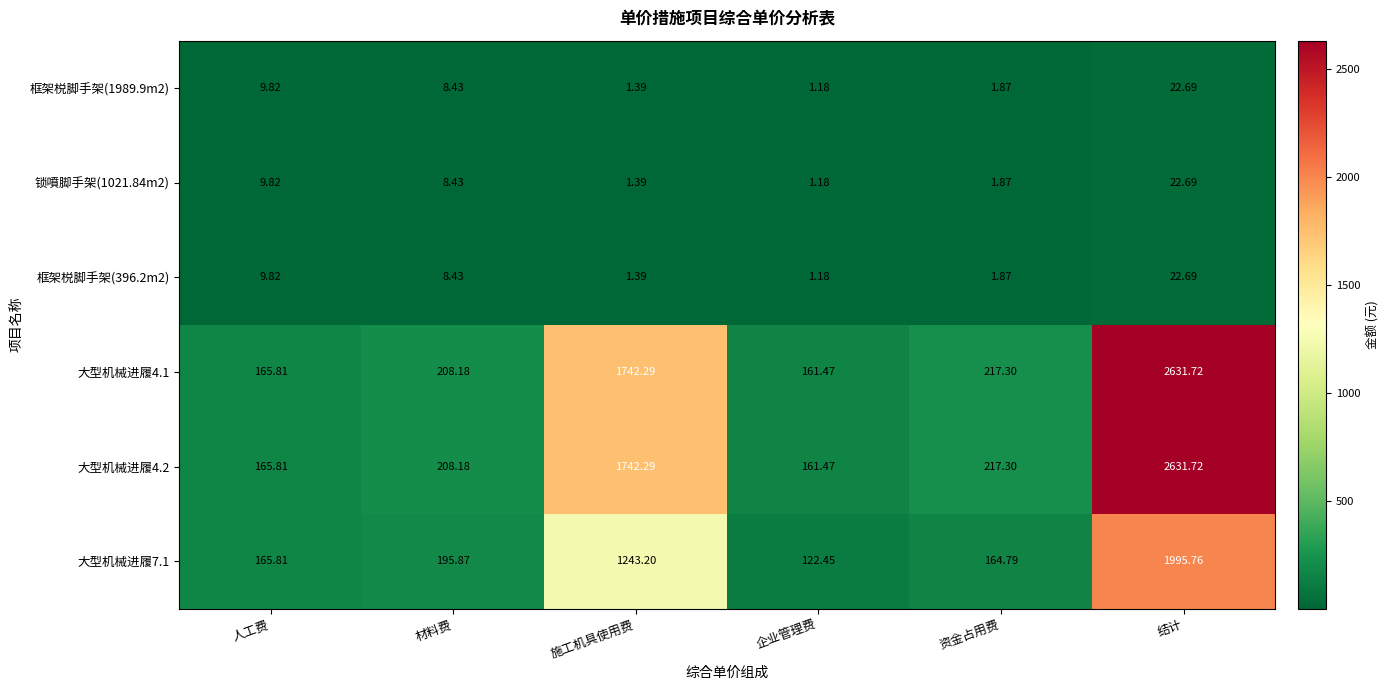

Where is 锁噴脚手架(1021.84m2) nearest to the value 11?

人工费